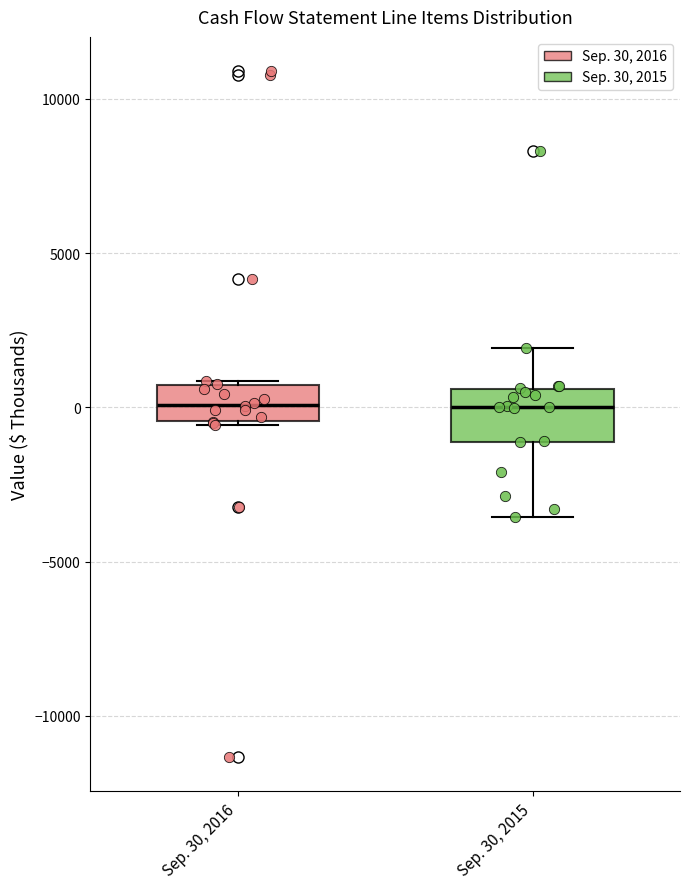

Which box is the tallest, from its lower edge to its upper edge?

Sep. 30, 2015